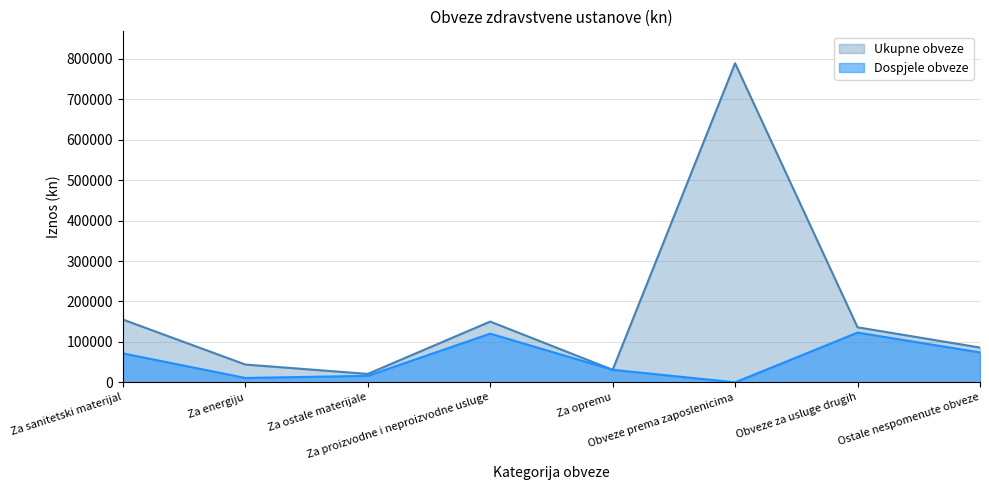

What is the average value of the Ukupne obveze series?

176641